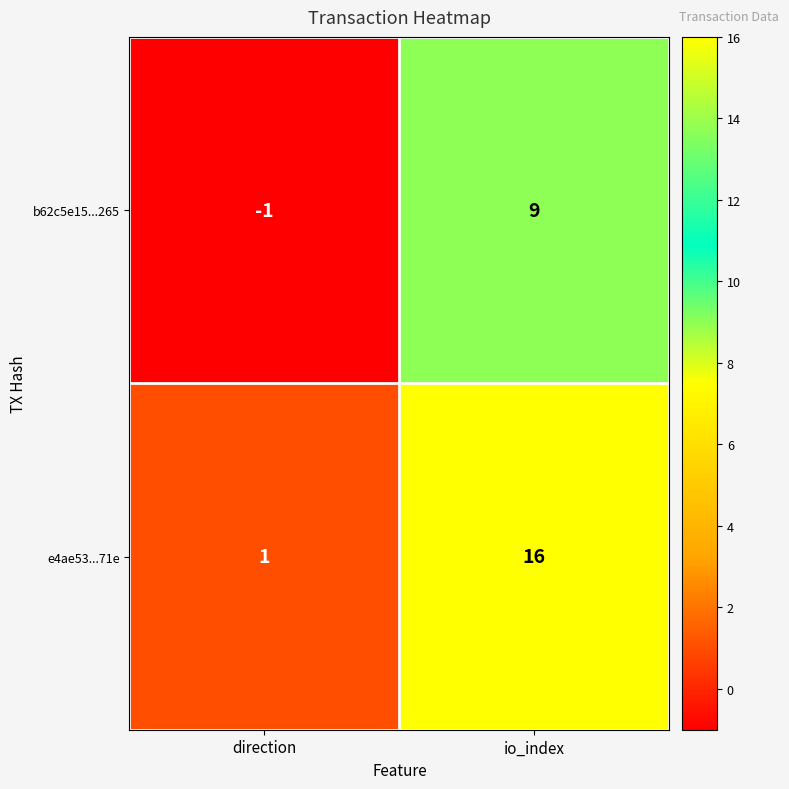

What is the greatest value displayed?

16